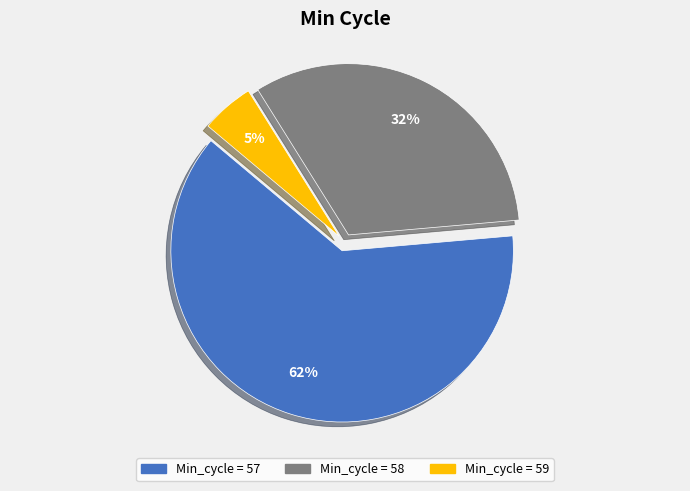

To the nearest percent, what is the average slice percentage?

33%